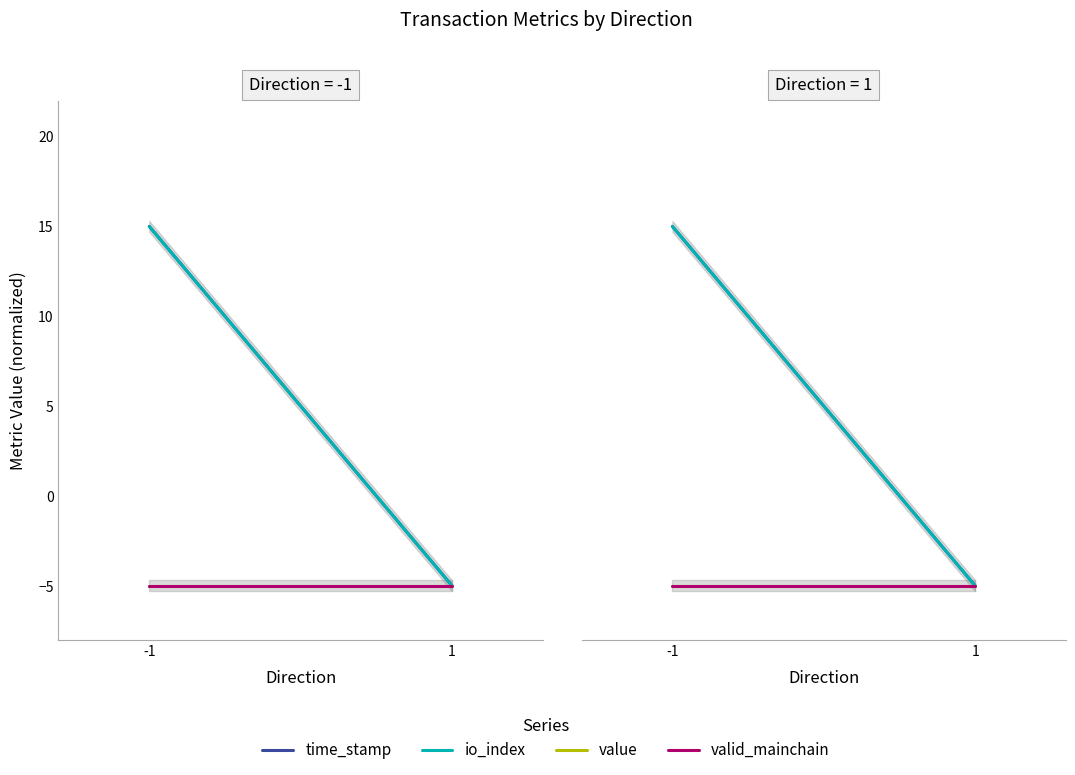

How many distinct data groups are displayed?

4